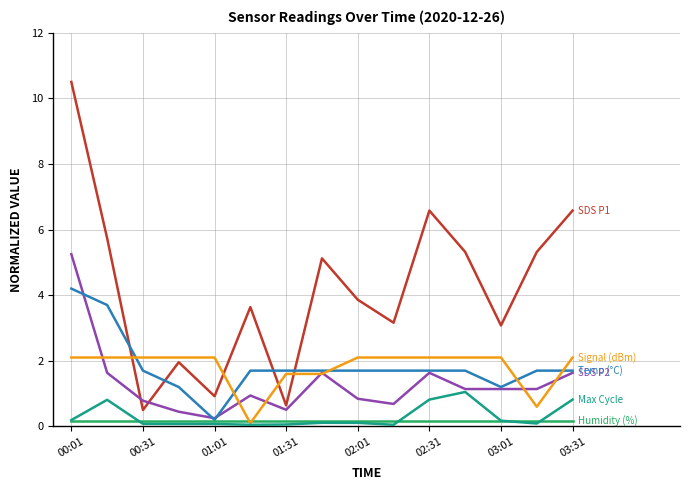

What is the maximum value shown in the chart?

10.5